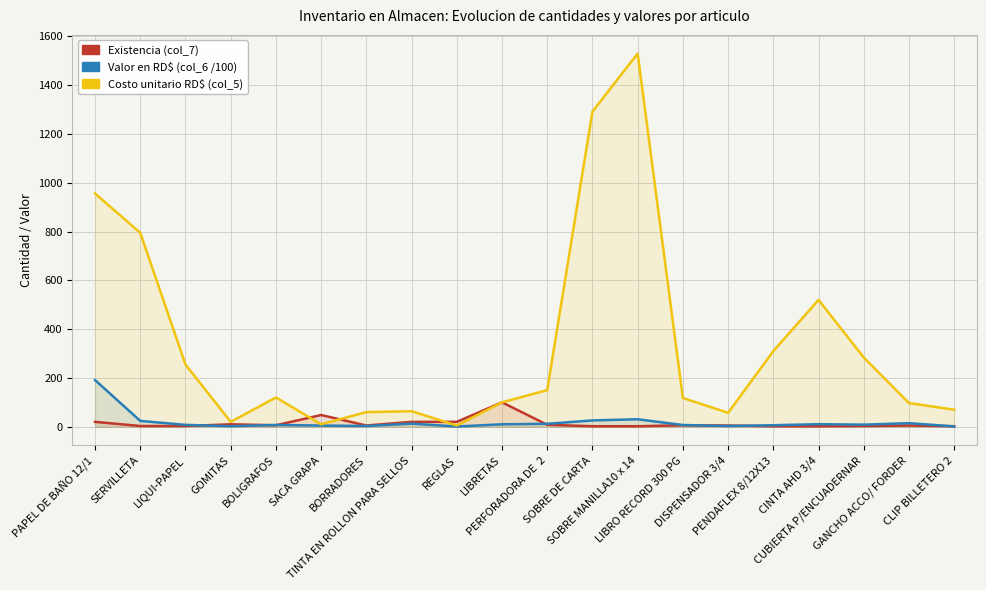

How many data points in Existencia (col_7) are less than 5?

8